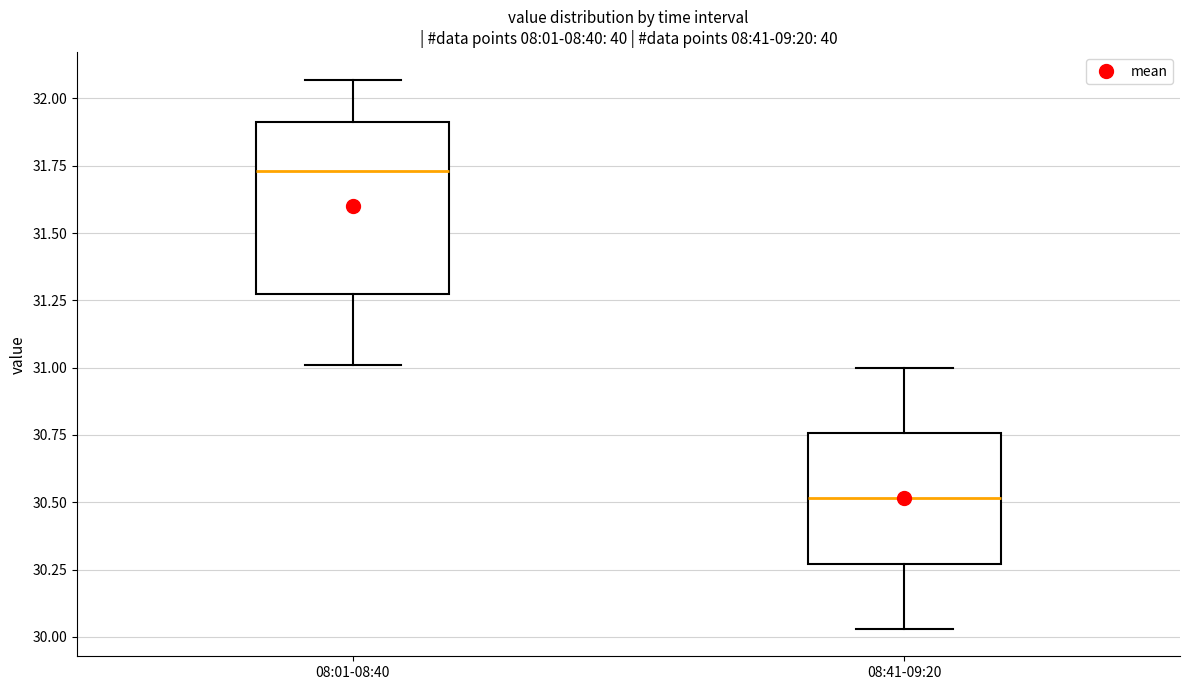

Reading left to right, read every box against the y-axis: the position of its median line, the range the box covers, and the ends of its whiskers. The values are not printed on the chart, so give them approximately, as read against the axis.

08:01-08:40: median 31.75, box 31.30 to 31.90, whiskers 31.00 to 32.05
08:41-09:20: median 30.50, box 30.25 to 30.75, whiskers 30.05 to 31.00